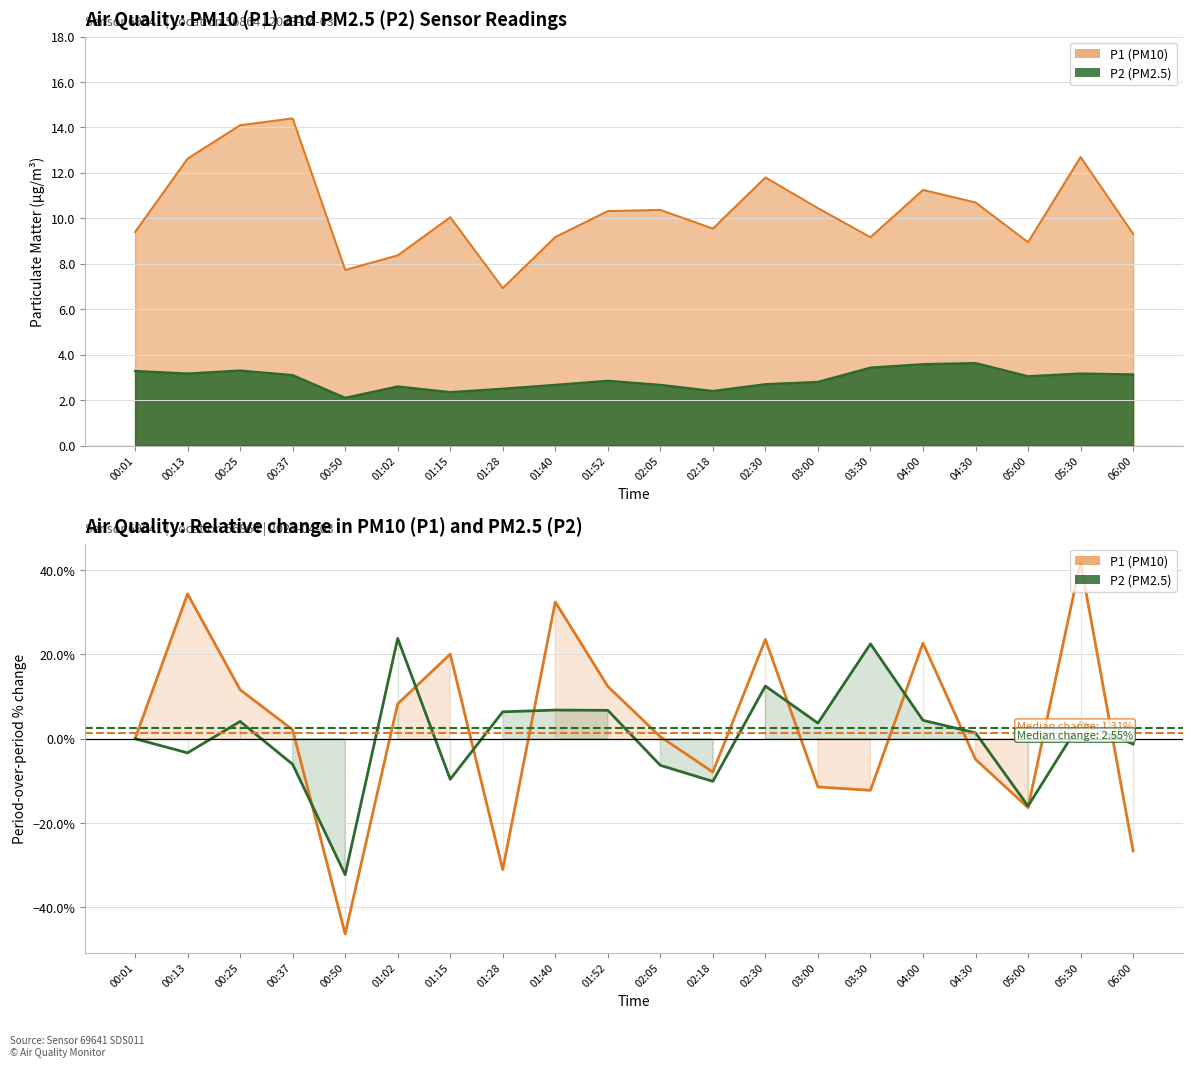

The P2 % change series shows 4.5 at 01:40. True or false?

False